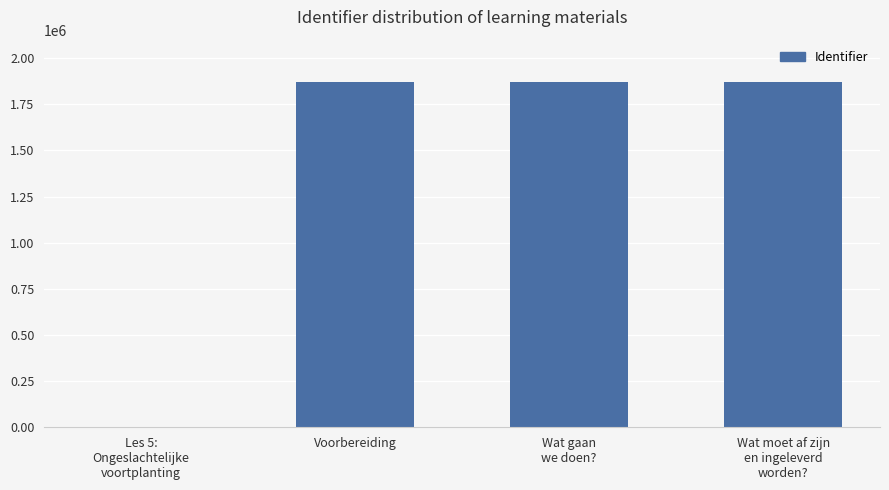

What is the sum of all values?

5611063